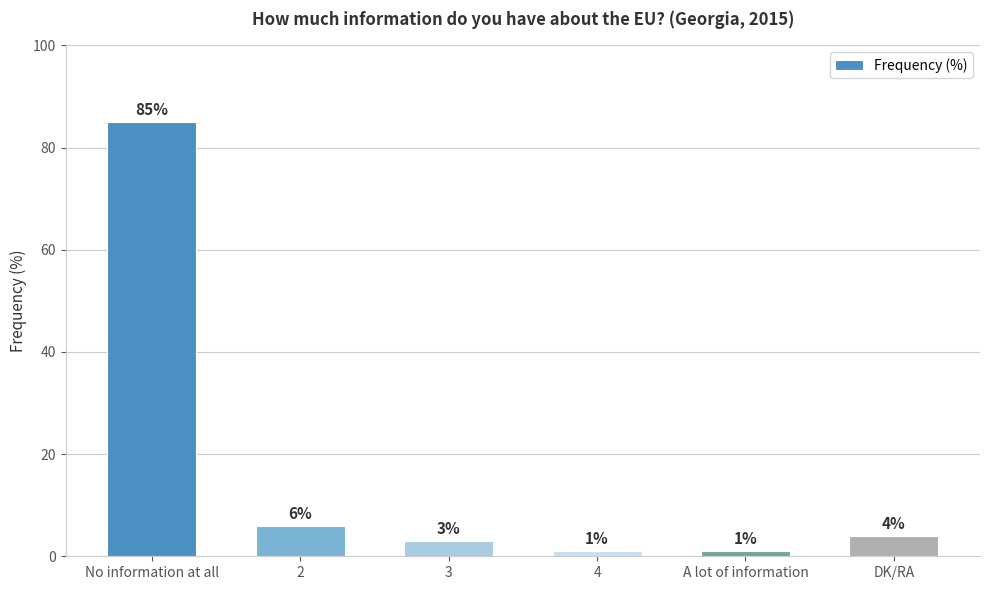

Where does the data first go above 4?

No information at all